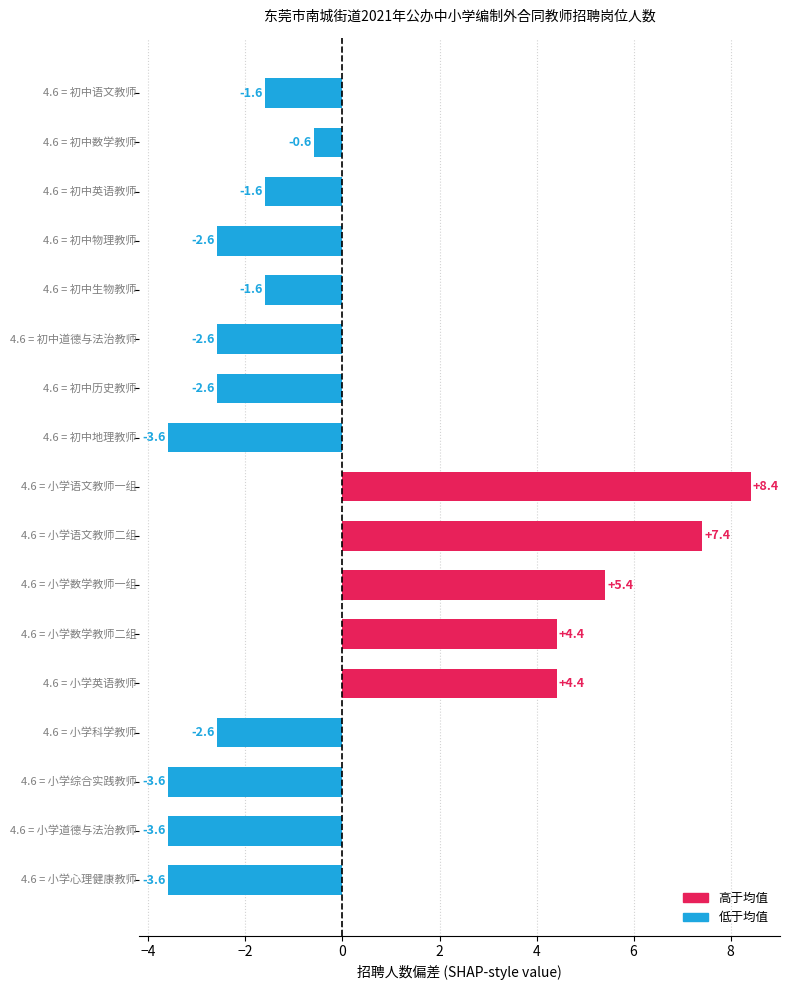

What is the value of the 4th bar from the top?

-2.6